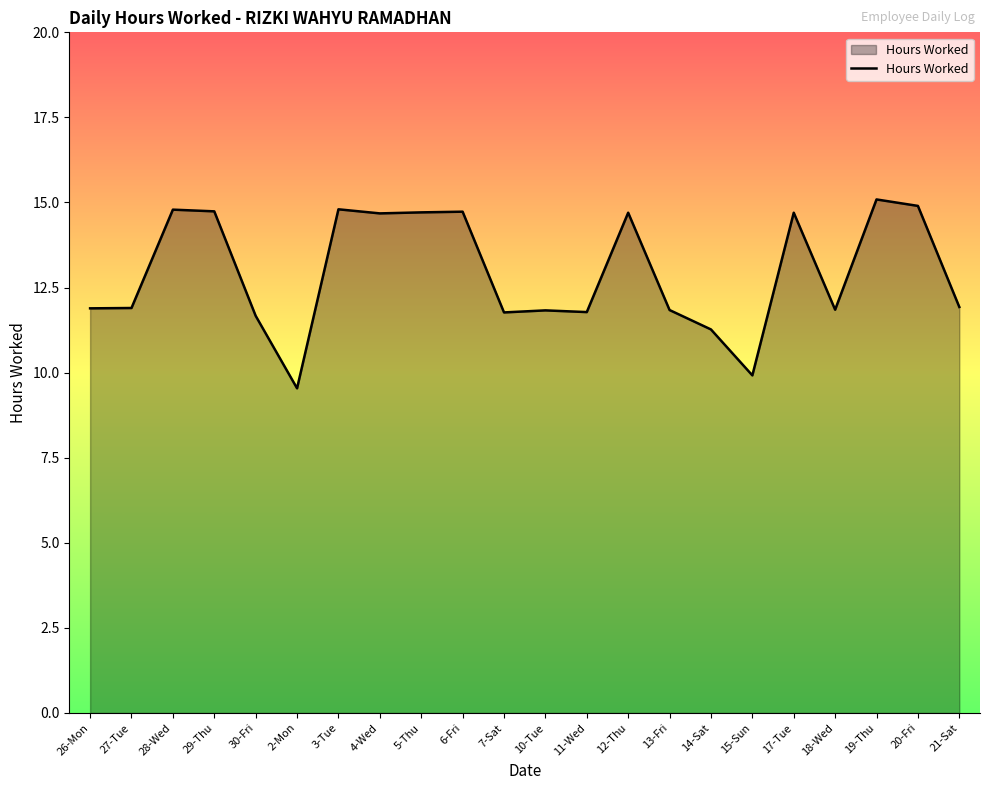

Where does the data first go above 11?

26-Mon